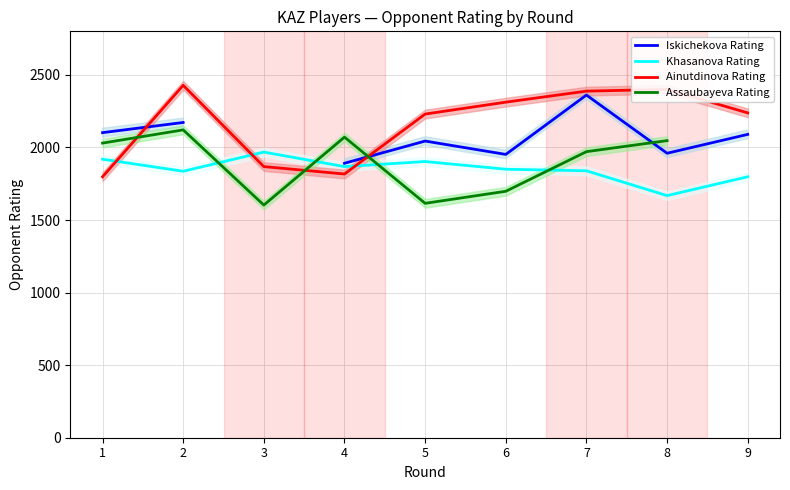

What is the difference between the maximum and minimum values in the Iskichekova Rating series?

470.0